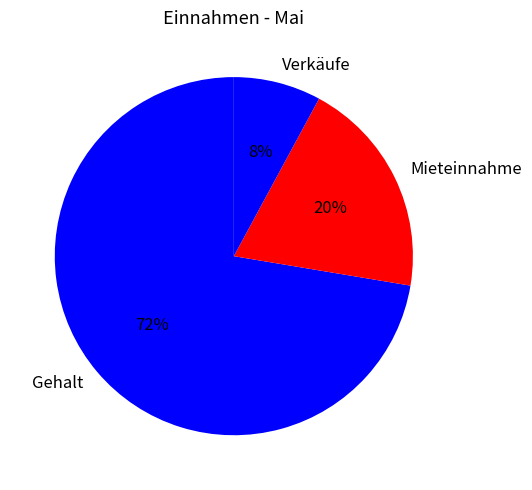

True or false: Mieteinnahme accounts for 7% of the total.

False